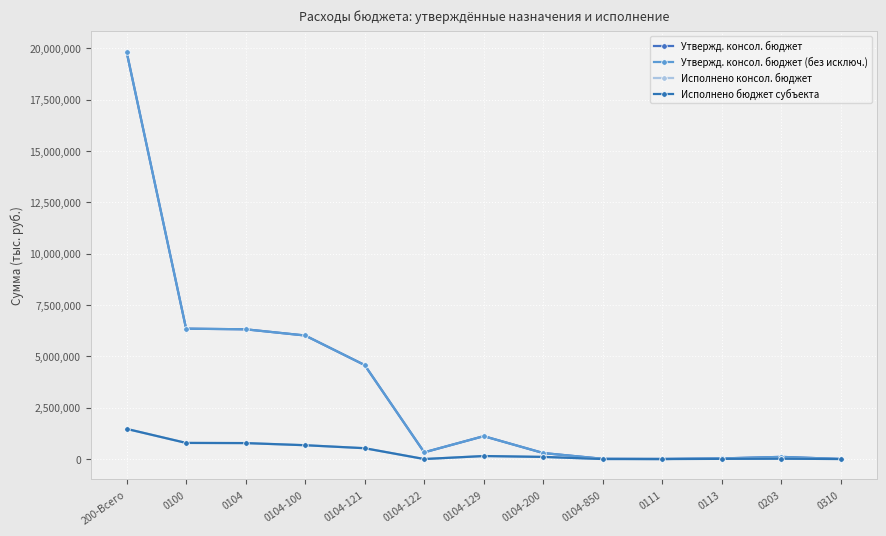

At which category is the sum across all series the highest?

200-Всего